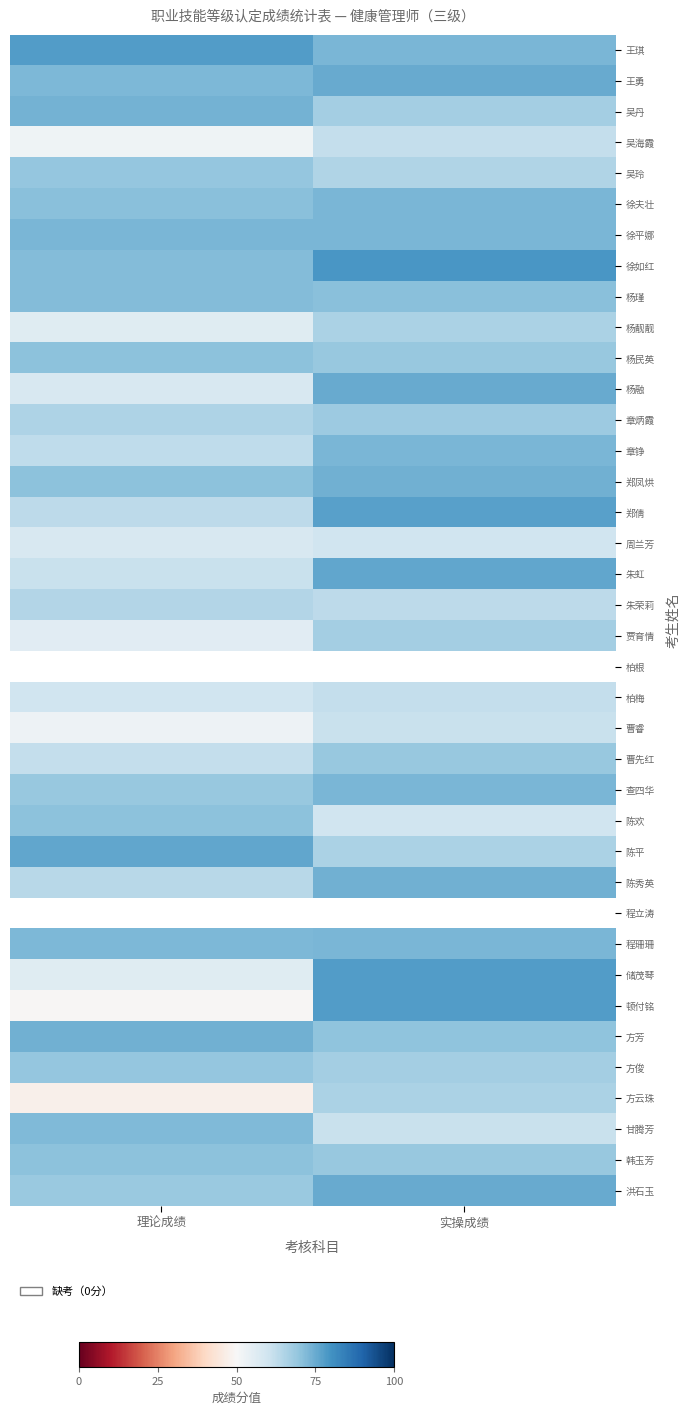

How many categories are shown in the chart?

2